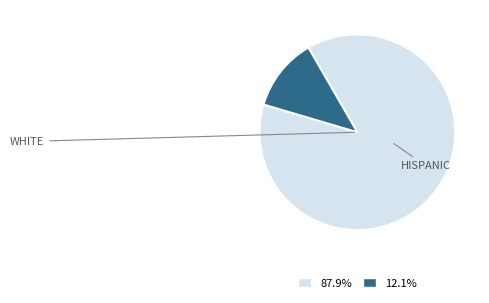

Does any single category account for the majority?

Yes